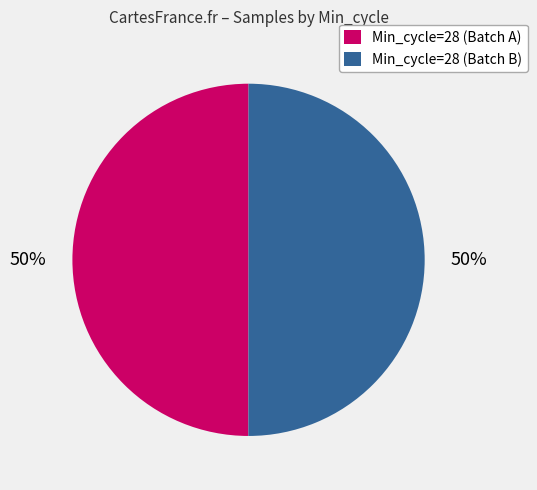

To the nearest percent, what is the combined percentage of Min_cycle=28 (Batch B) and Min_cycle=28 (Batch A)?

100%